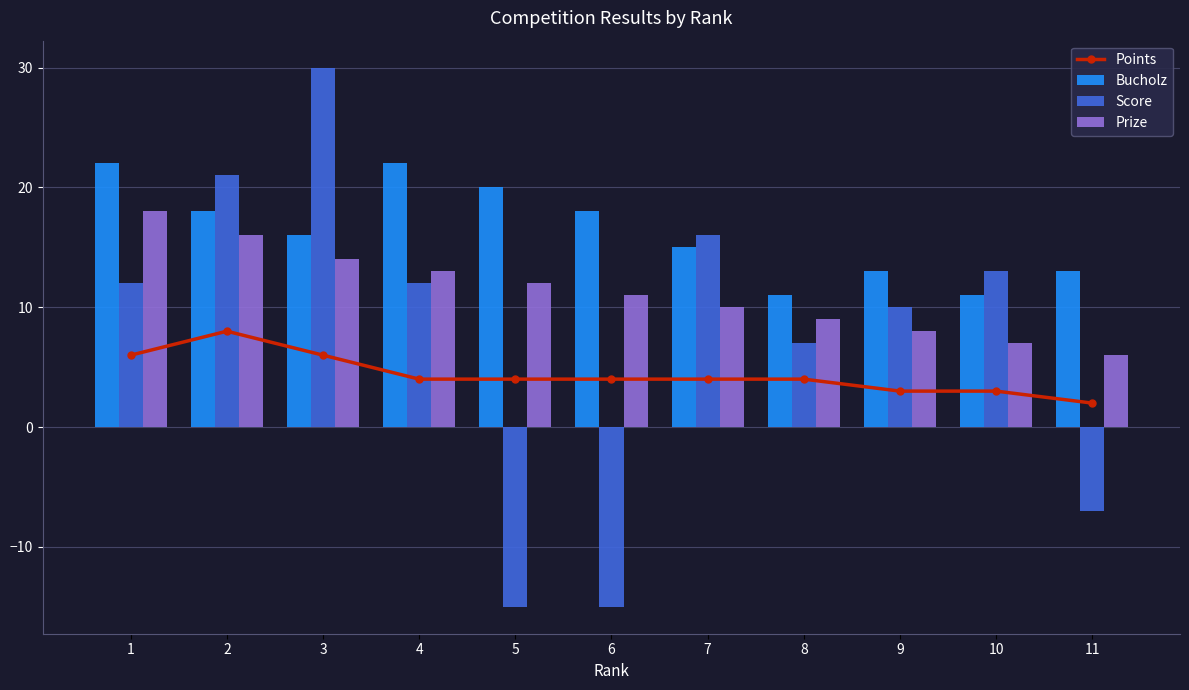

At 6, list the series in order from smallest to largest.

Score, Points, Prize, Bucholz